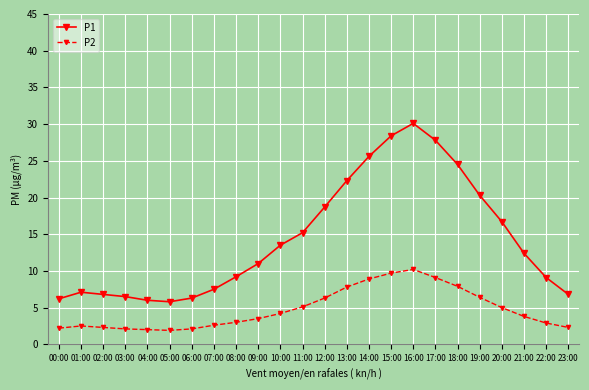

Read the P2 value at 01:00.

2.5